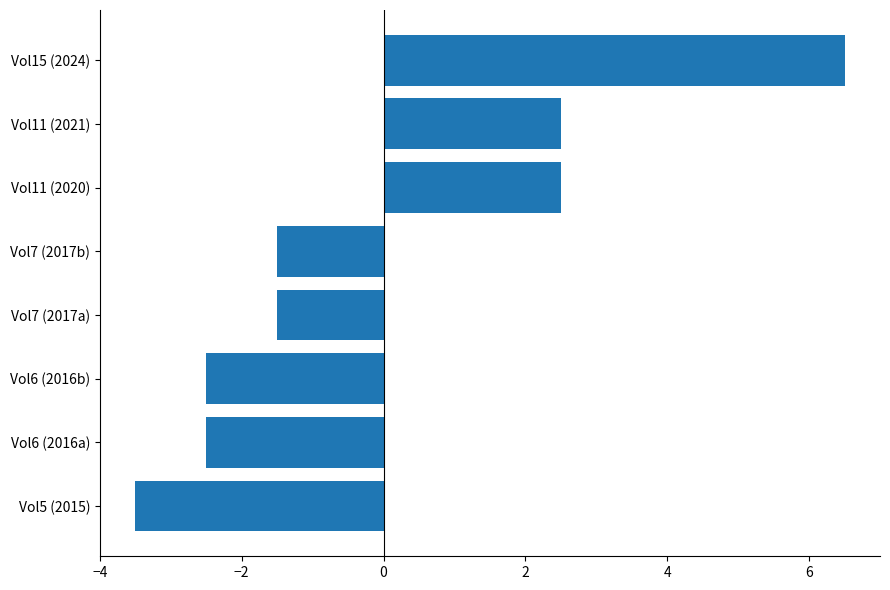

How many values are above zero?

3